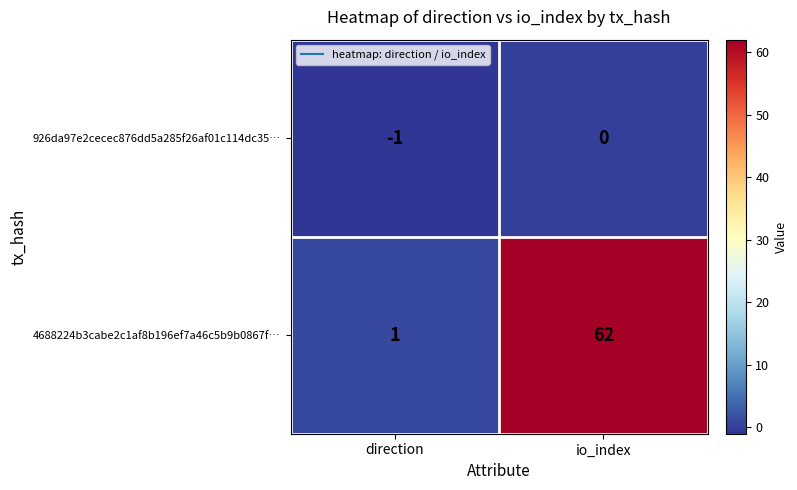

Which series changed the most between direction and io_index?

4688224b3cabe2c1af8b196ef7a46c5b9b0867f…